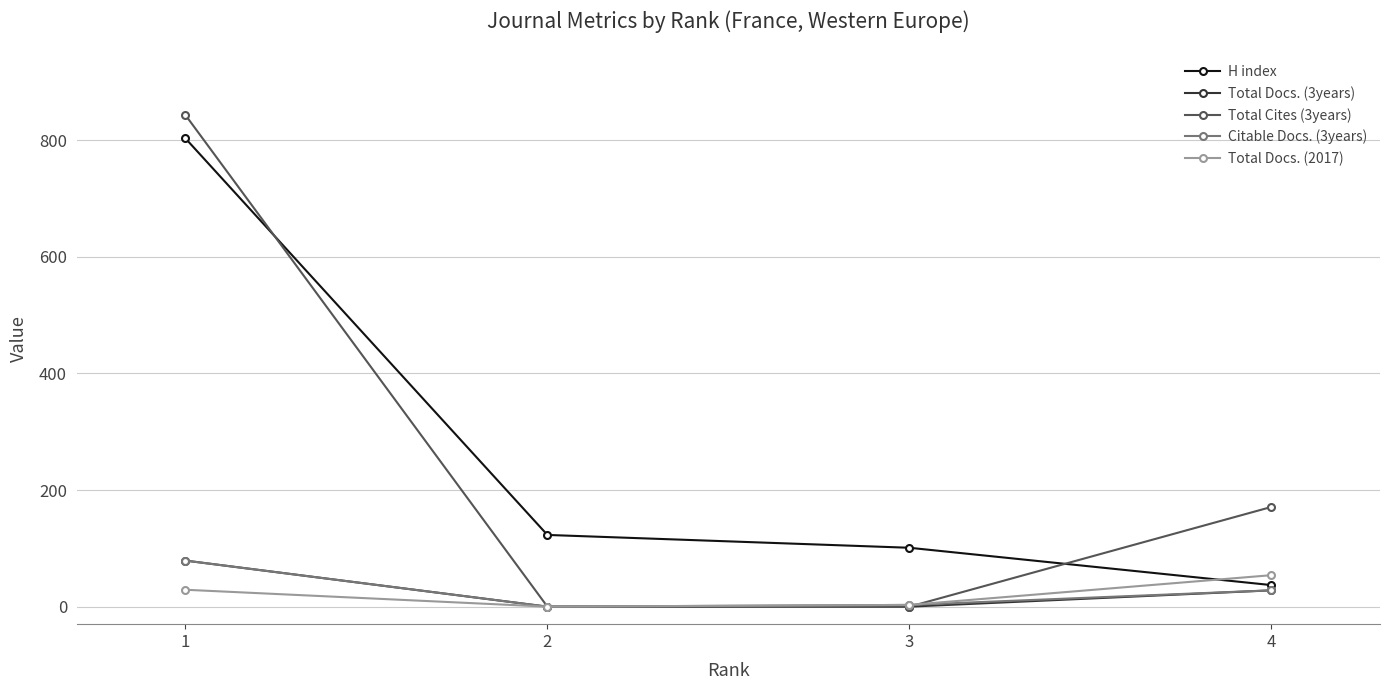

Which series has the widest spread of values?

Total Cites (3years)